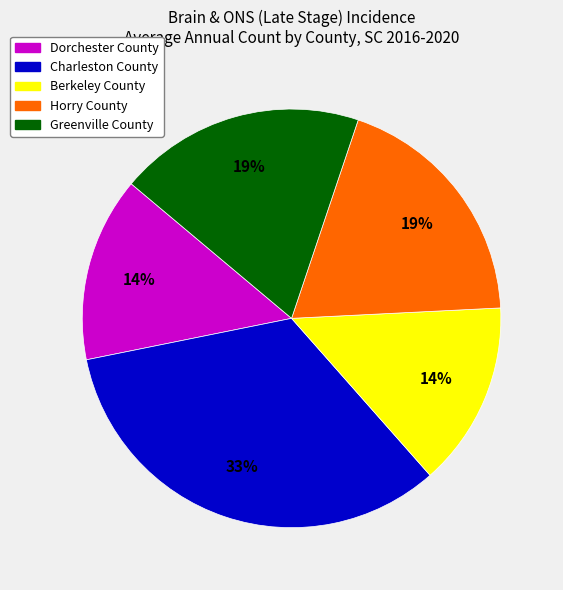

What is the largest slice in the pie chart?

Charleston County